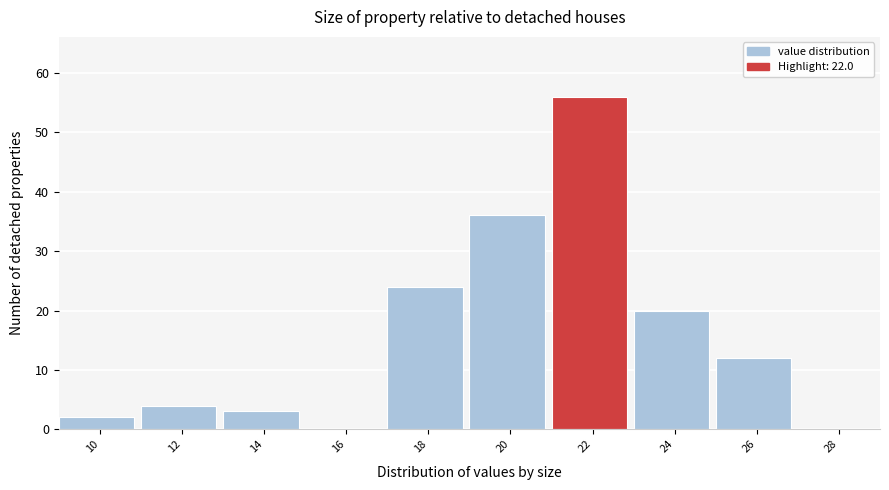

Reading left to right, transcribe all the data shown in this chart.

10=2	12=4	14=3	16=0	18=24	20=36	22=56	24=20	26=12	28=0